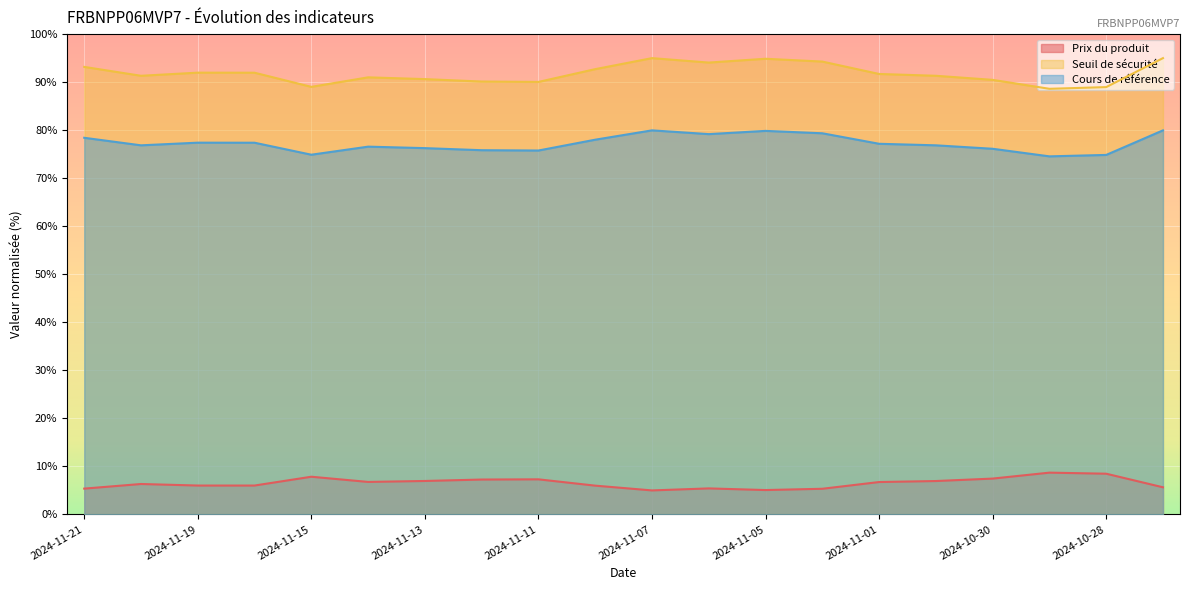

True or false: Seuil de sécurité has a value of 95.0 at 2024-11-07.

True